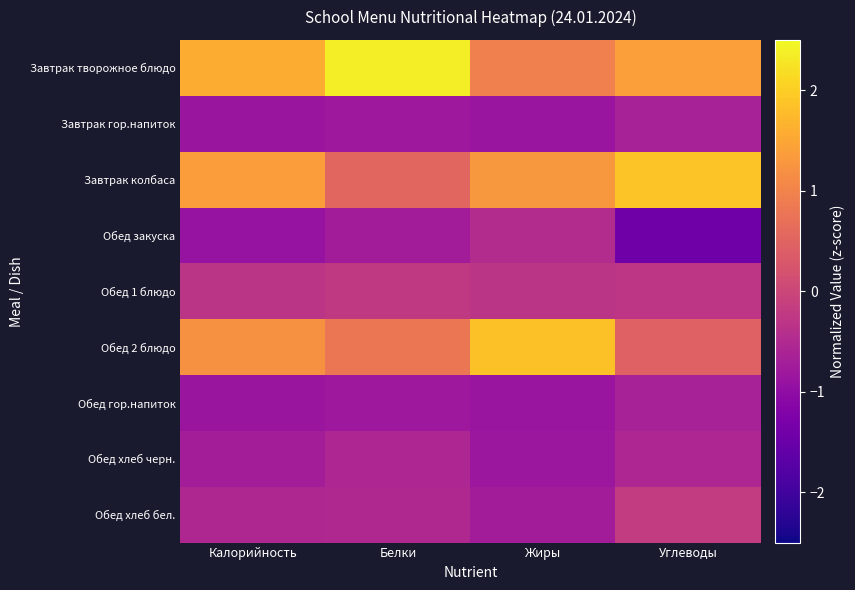

Rank the series by their maximum value, from lowest to highest.

Завтрак гор.напиток, Обед гор.напиток, Обед хлеб черн., Обед закуска, Обед 1 блюдо, Обед хлеб бел., Обед 2 блюдо, Завтрак колбаса, Завтрак творожное блюдо